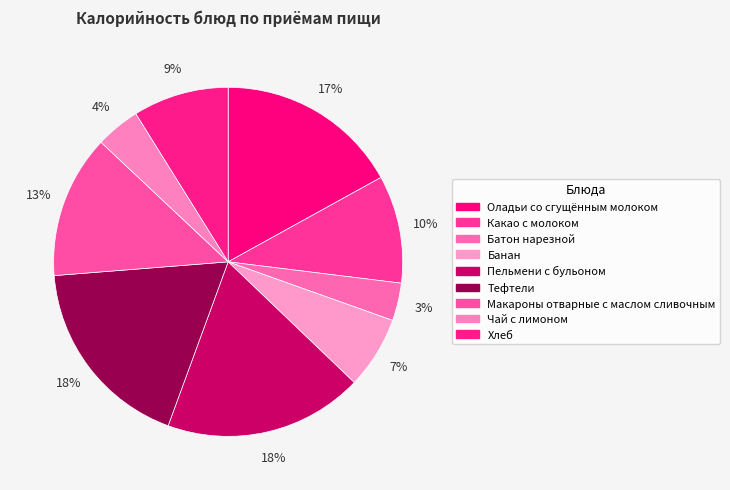

To the nearest percent, what is the difference between the largest and smallest slice percentages?

15%